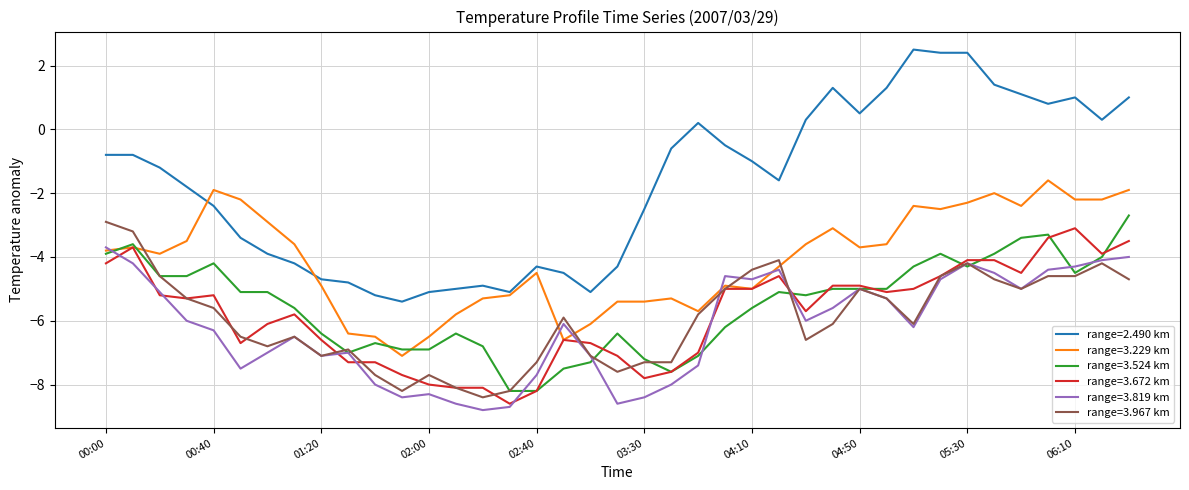

Which series has the largest total across all categories?

range=2.490 km